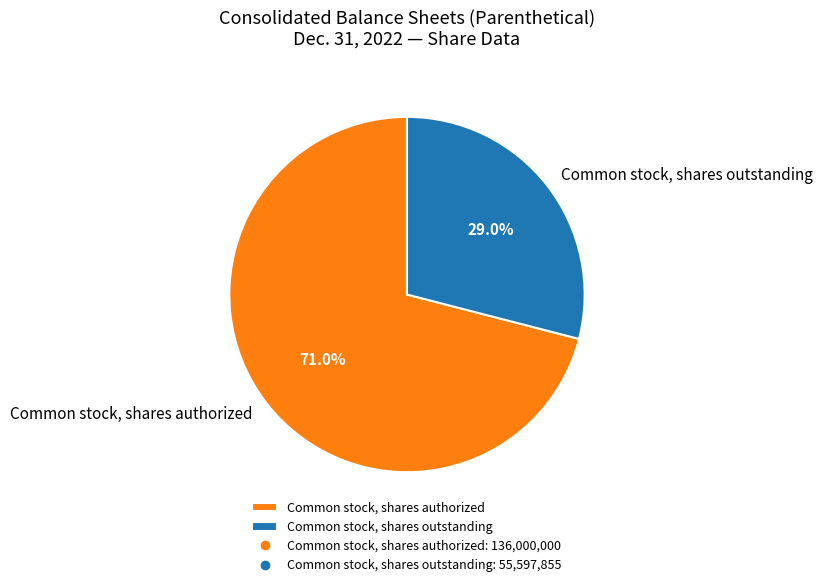

How many slices are in this pie chart?

2